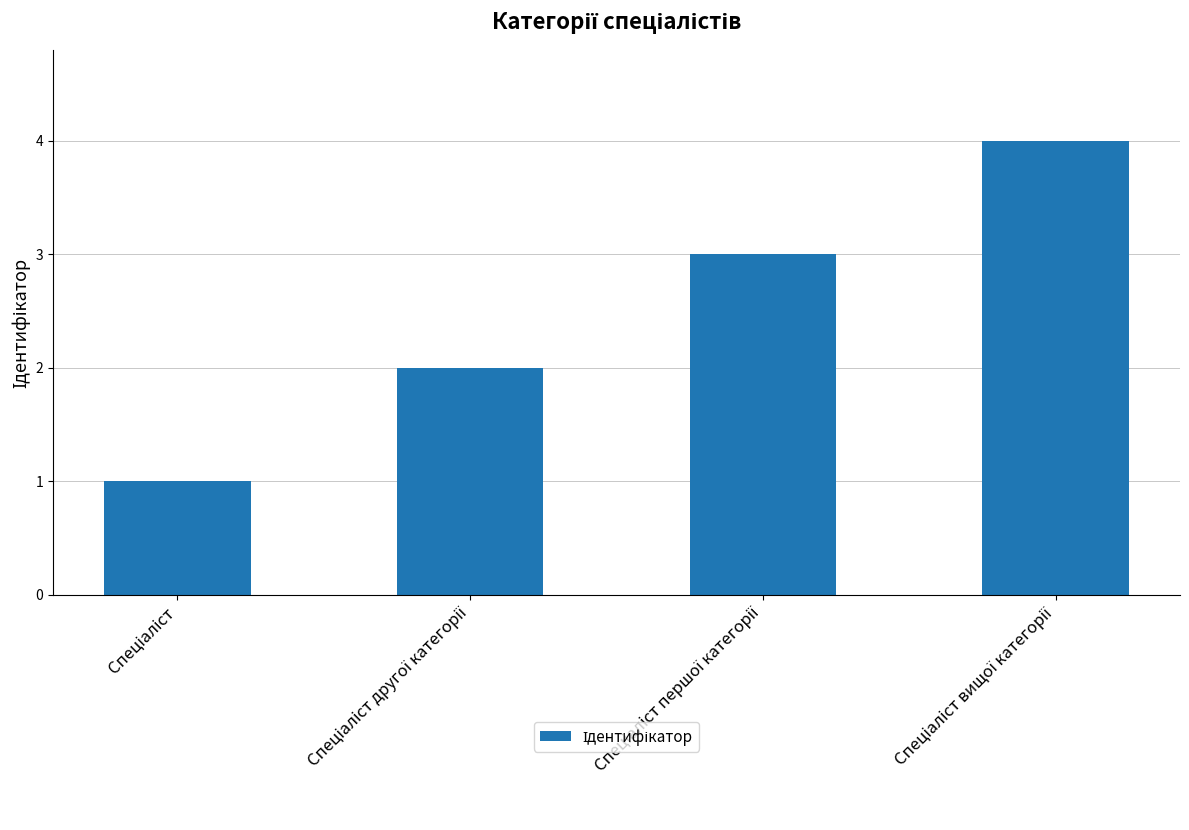

What is the difference between the maximum and minimum values?

3